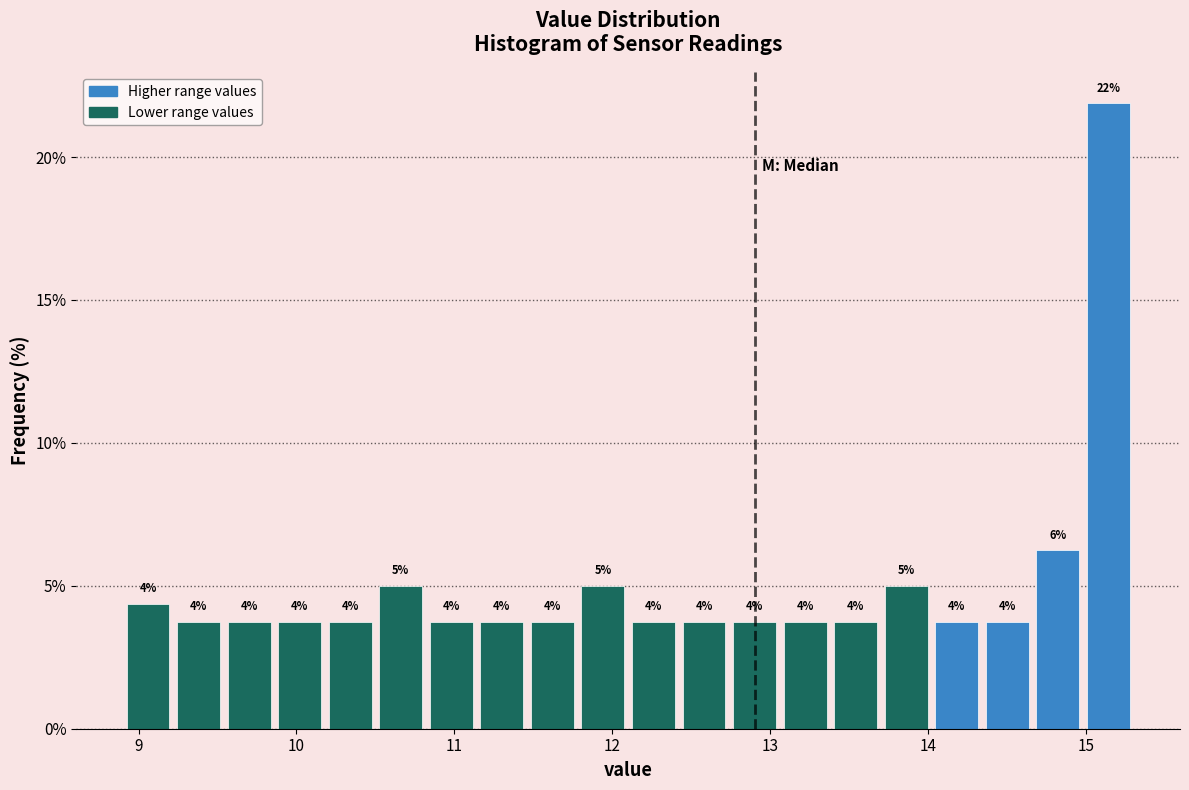

Around what value on the x-axis is the tallest bar? Give the approximate position of its centre, as read against the axis.

15.1